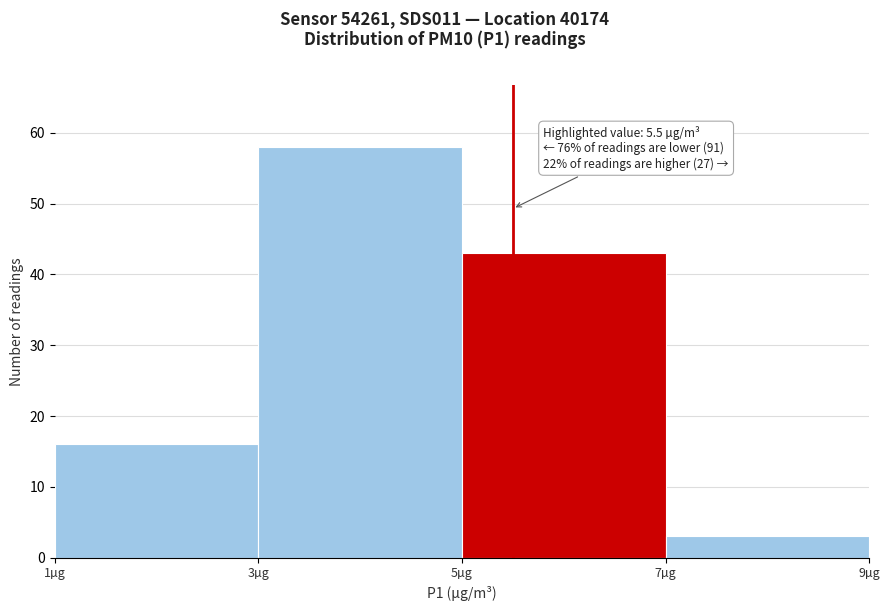

Over which range of the x-axis is the bar tallest?

3 to 5